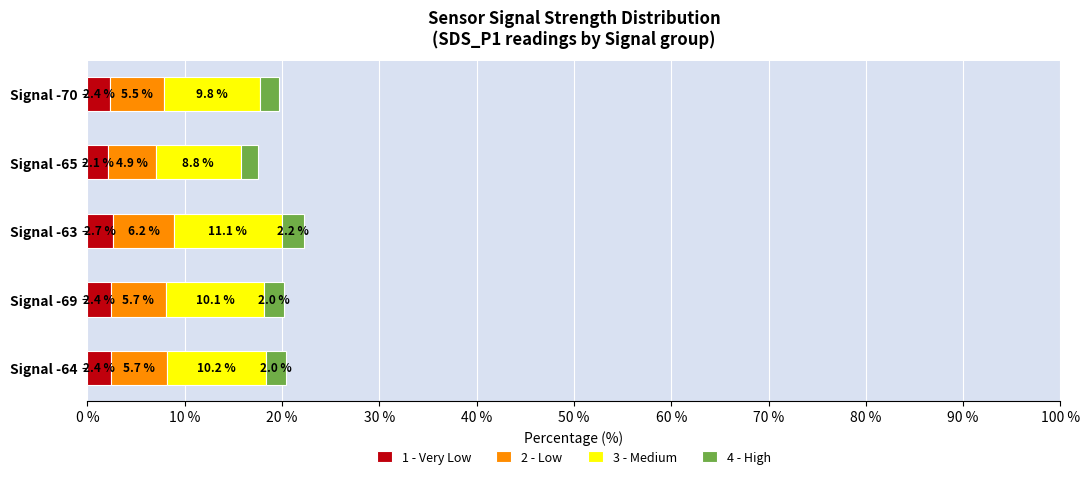

What is the approximate value of 1 - Very Low at Signal -69?

2.4